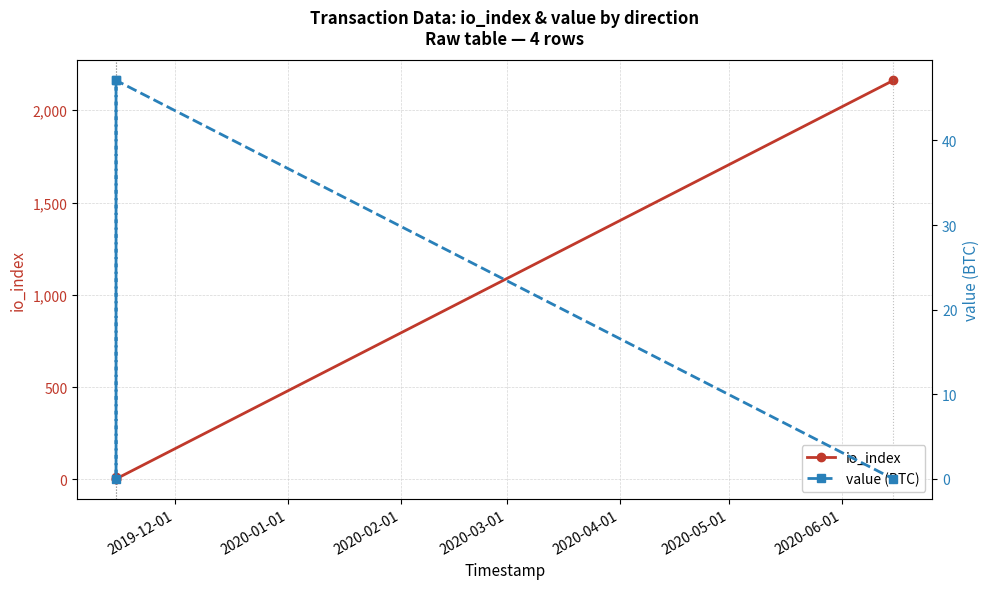

How many categories are shown in the chart?

4